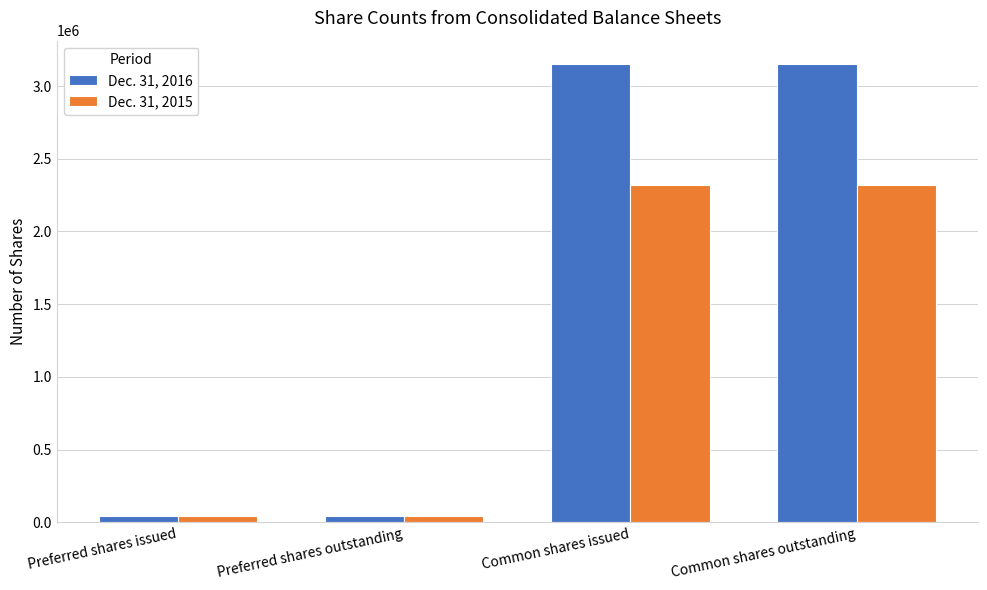

Reading right to left, extract all data points from this chart.

Dec. 31, 2016: 3155088	3155088	43530	43530
Dec. 31, 2015: 2318139	2318139	44030	44030